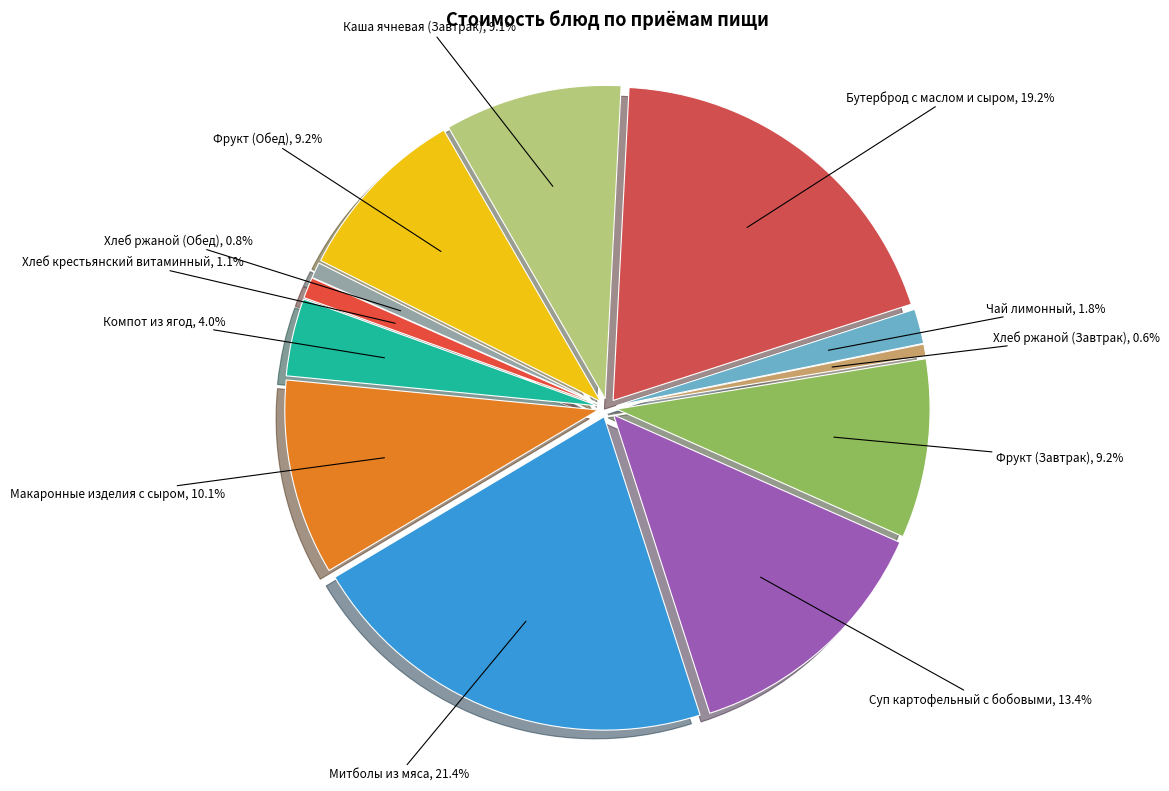

Combined, do Компот из ягод and Хлеб крестьянский витаминный account for over 50%?

No